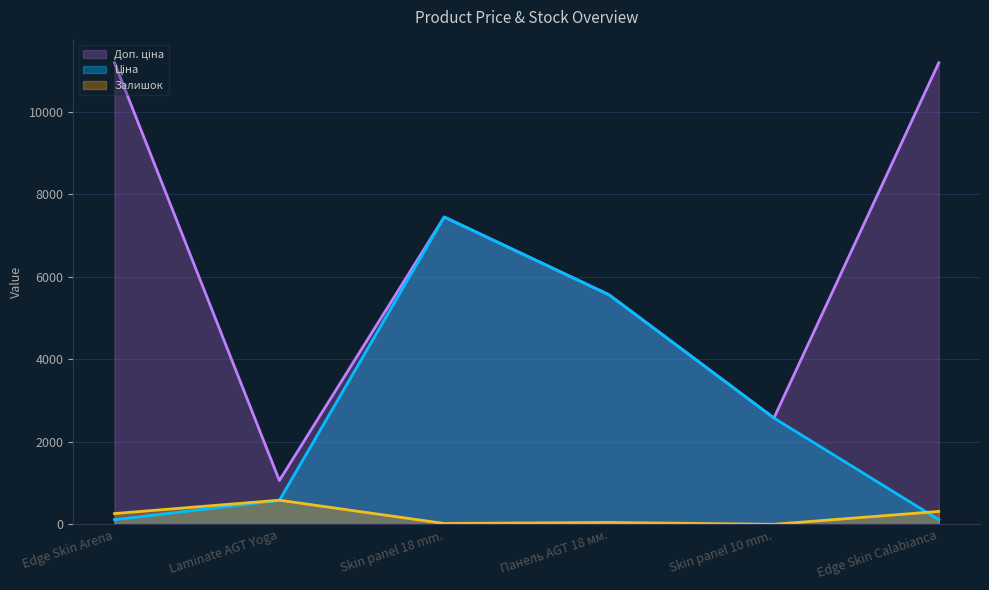

What is the approximate value of Доп. ціна at Skin panel 18 mm.?

7444.6